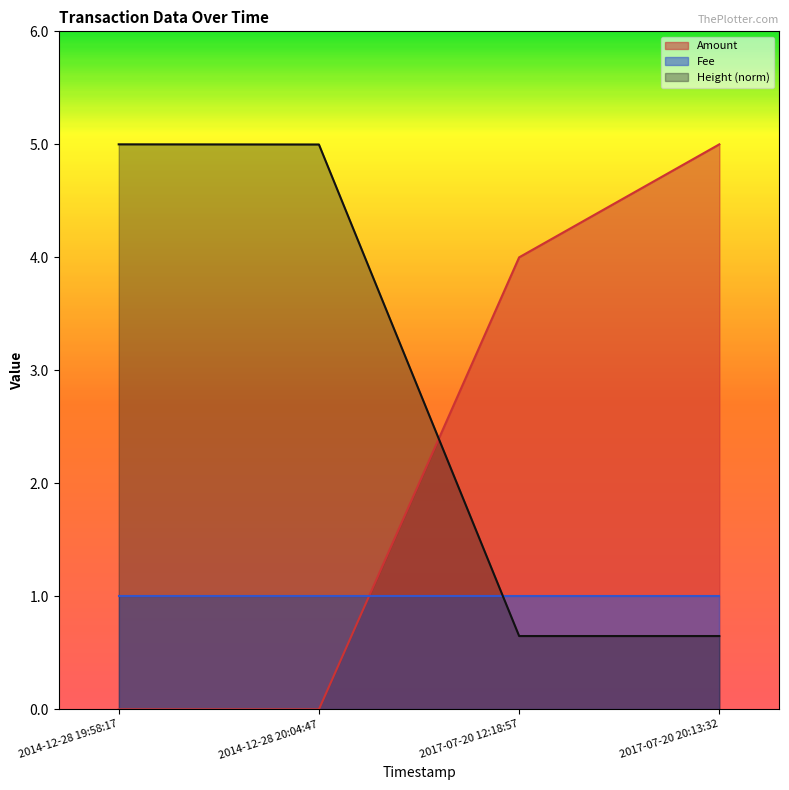

What position from the right is 2017-07-20 12:18:57?

2